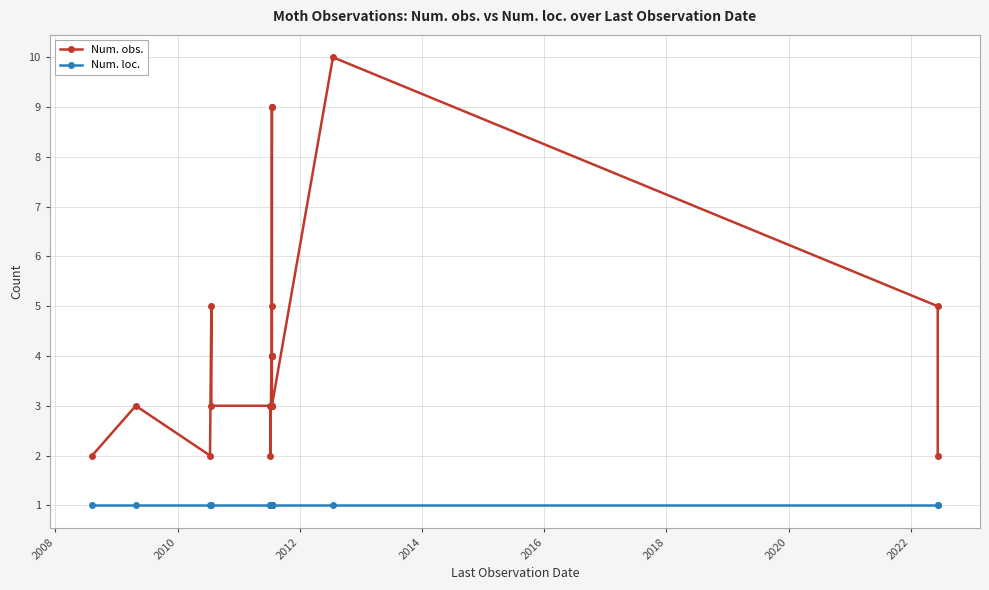

What is the highest value of the Num. obs. series?

10